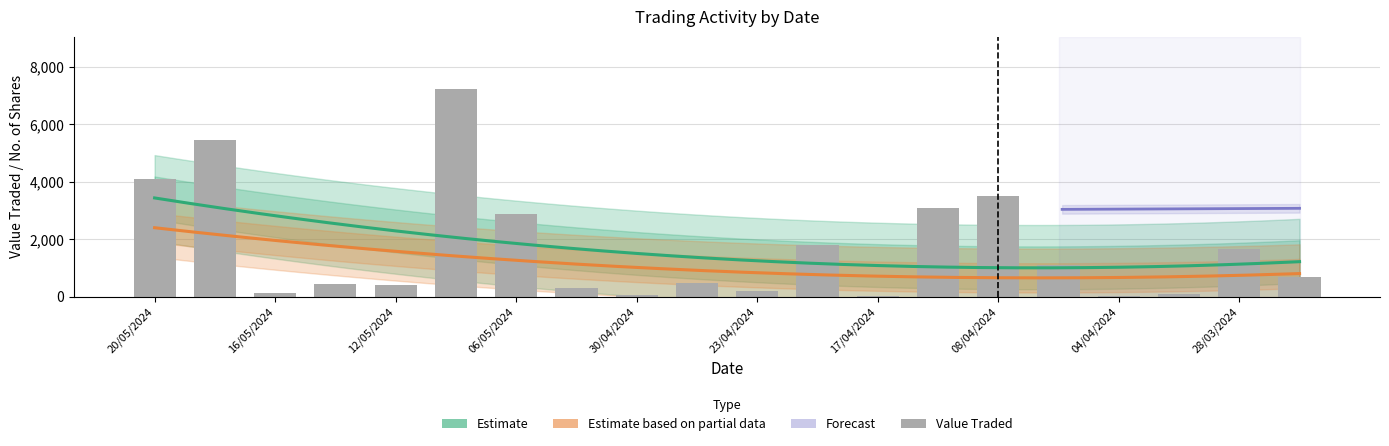

How many values are below 671?

10